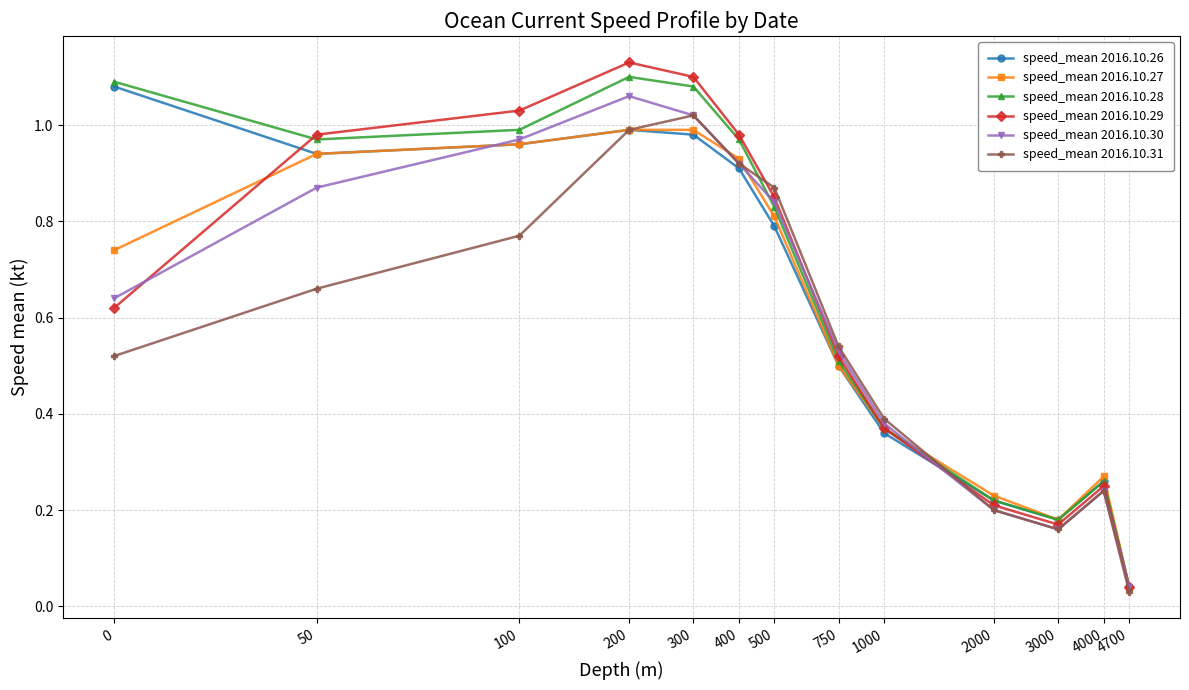

What is the sum of all speed_mean 2016.10.28 values?

8.6